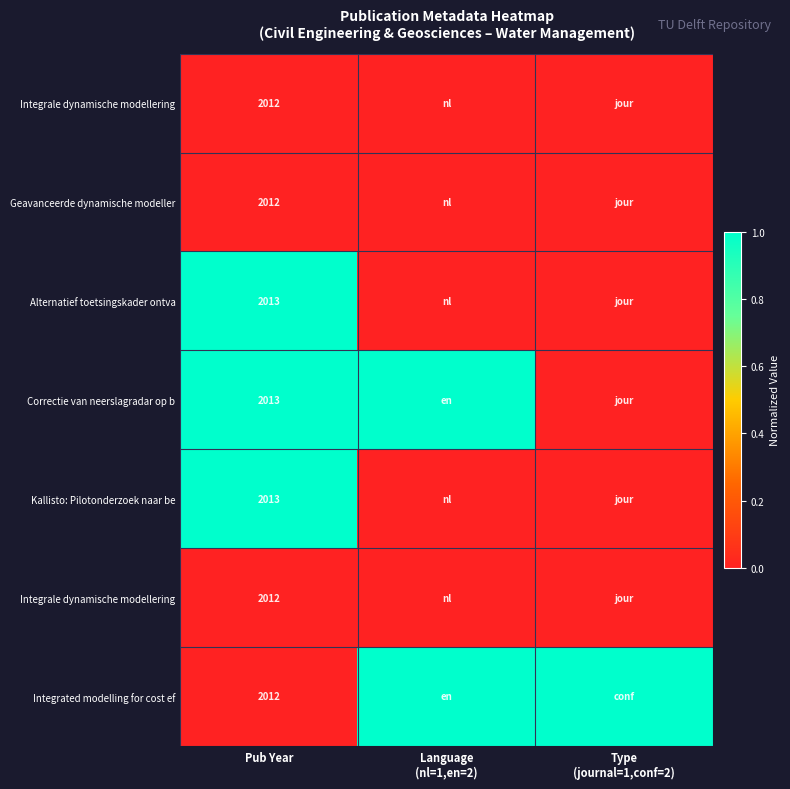

Count the number of categories in the chart.

3